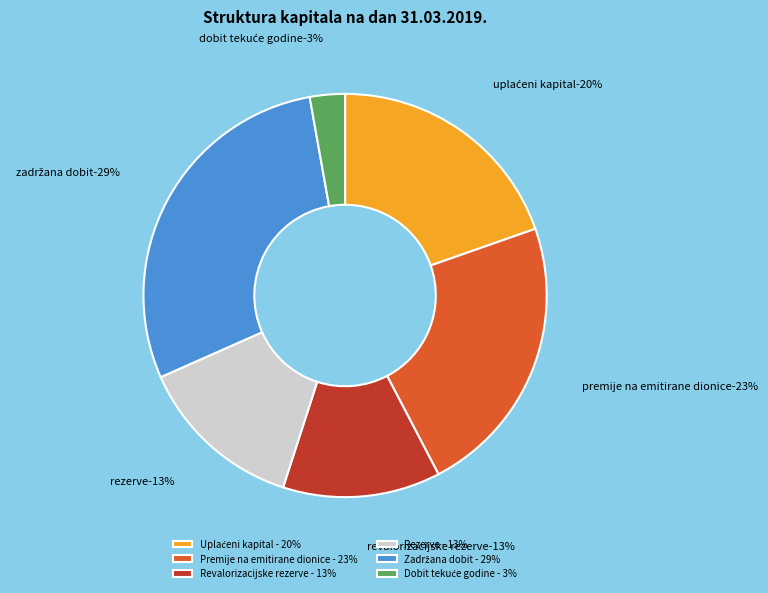

Approximately how many times larger is the value at Revalorizacijske rezerve compared to Dobit tekuće godine?

4.5